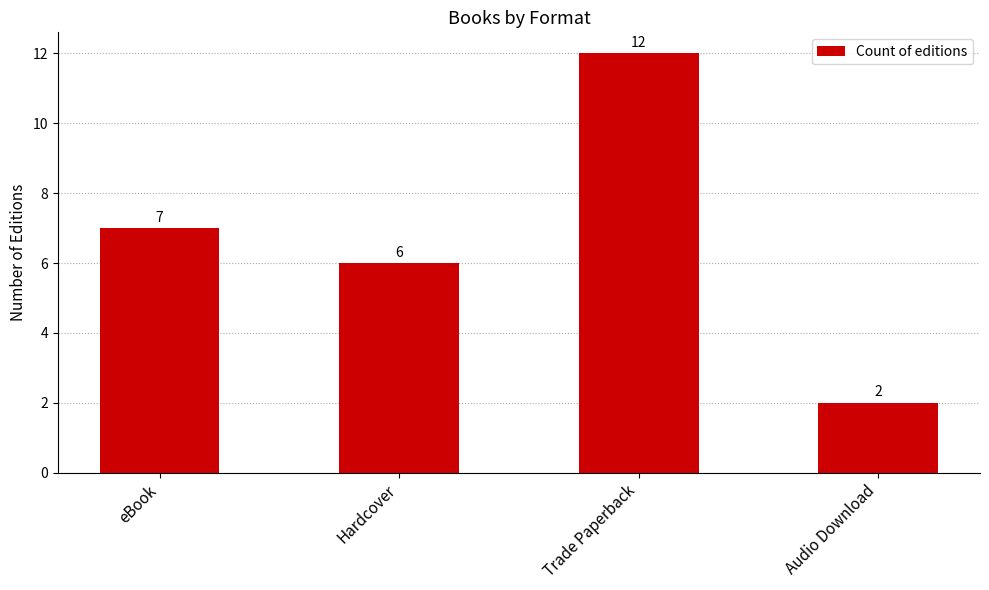

Reading left to right, what are all the values shown in this chart?

eBook=7	Hardcover=6	Trade Paperback=12	Audio Download=2